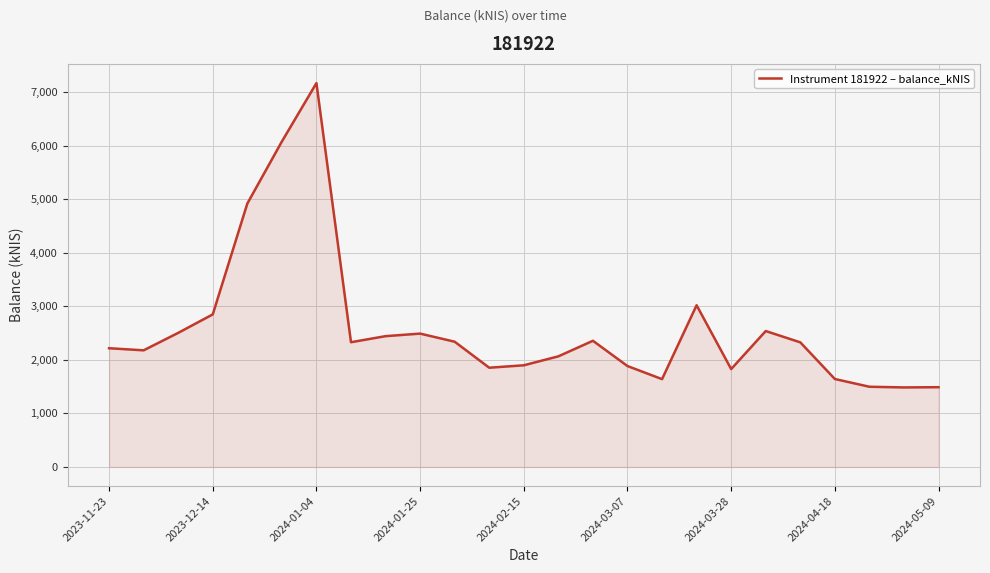

What is the difference between the maximum and minimum values?

5681.4